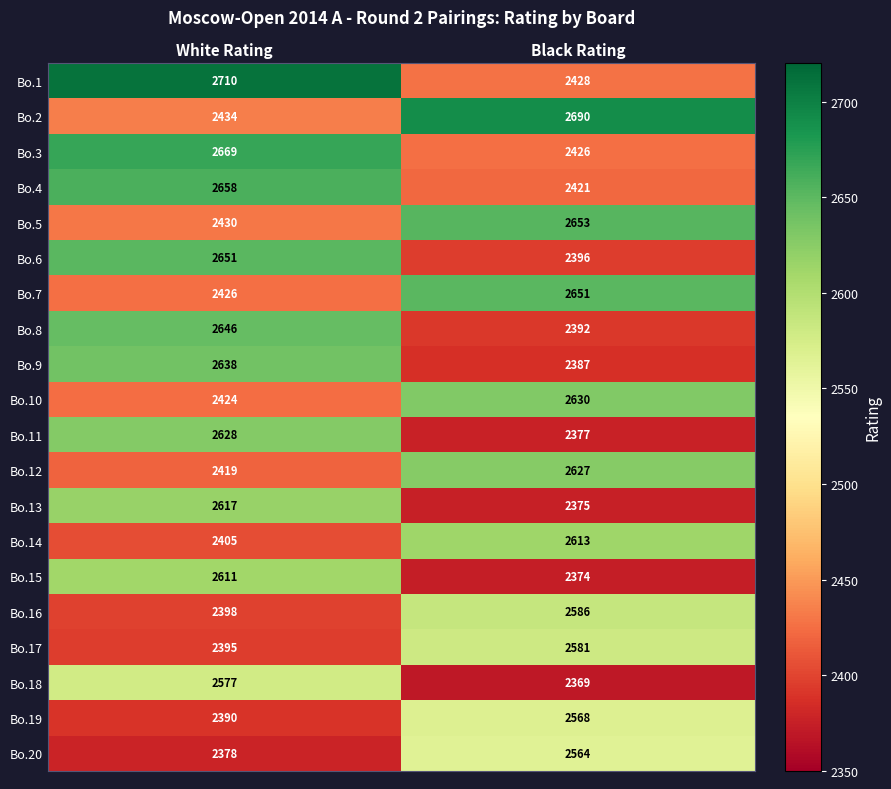

True or false: Bo.16 has a value of 2398 at White Rating.

True